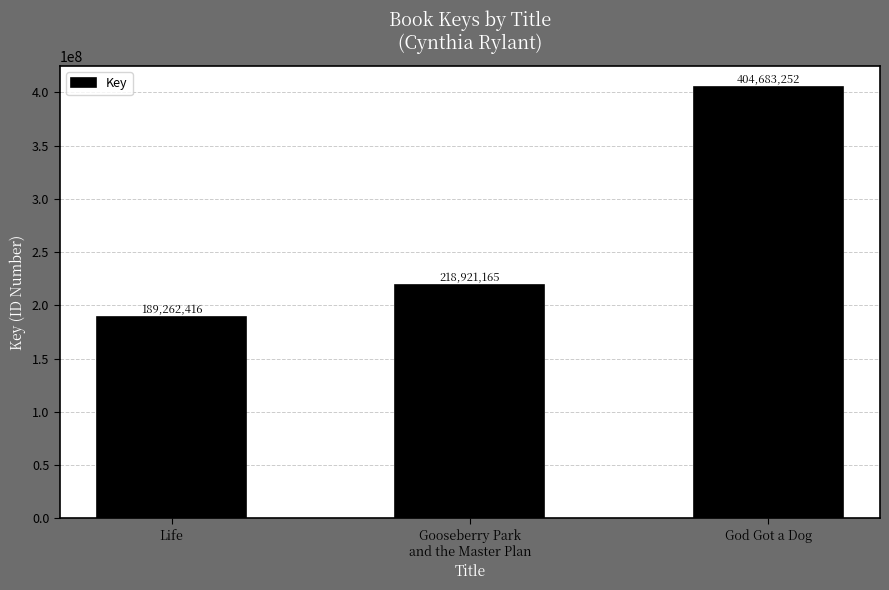

Is it true that the value at God Got a Dog is 404683252?

True